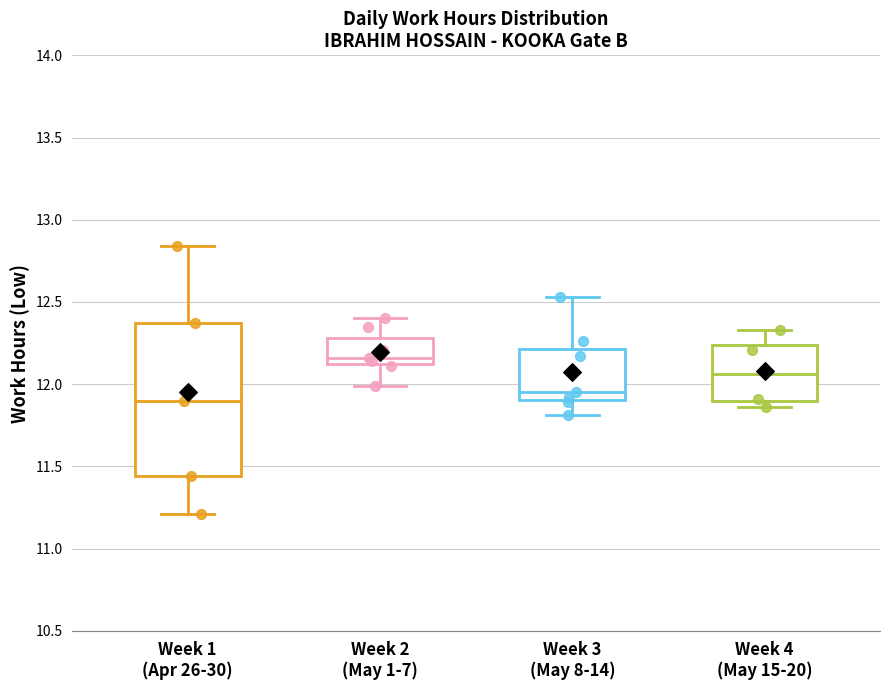

Reading left to right, transcribe this box plot: for each box, give where its median line is, the range the box spans, and where its two whiskers end, as read against the y-axis. The values are not printed on the chart, so give them approximately, as read against the axis.

Week 1 (Apr 26-30): median 11.90, box 11.45 to 12.35, whiskers 11.20 to 12.85
Week 2 (May 1-7): median 12.15 (just above the box's lower edge), box 12.15 to 12.30, whiskers 12.00 to 12.40
Week 3 (May 8-14): median 11.95, box 11.90 to 12.20, whiskers 11.80 to 12.55
Week 4 (May 15-20): median 12.05, box 11.90 to 12.25, whiskers 11.85 to 12.35